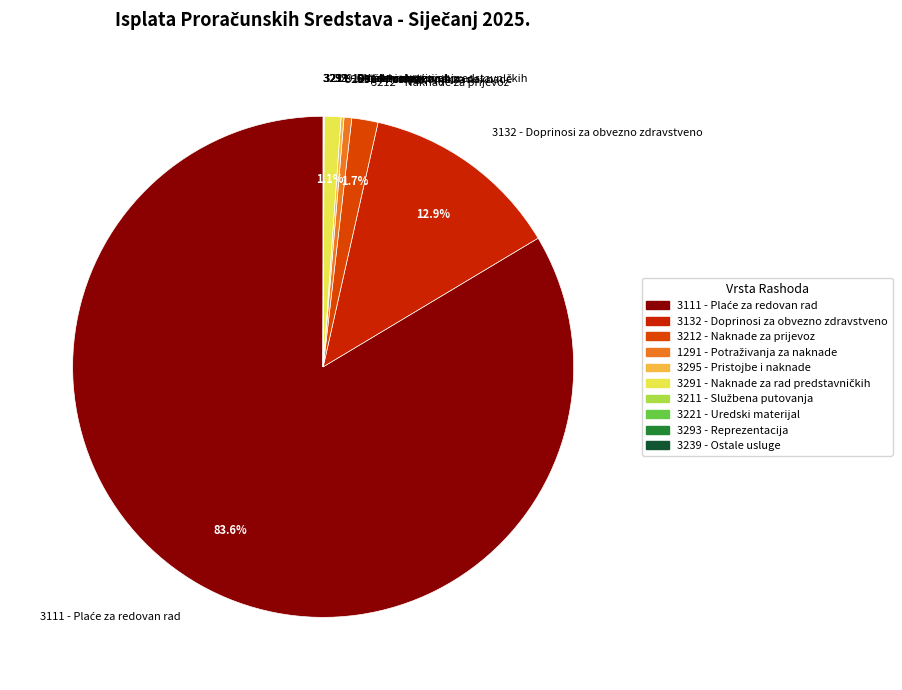

Is there a majority slice in this chart?

Yes